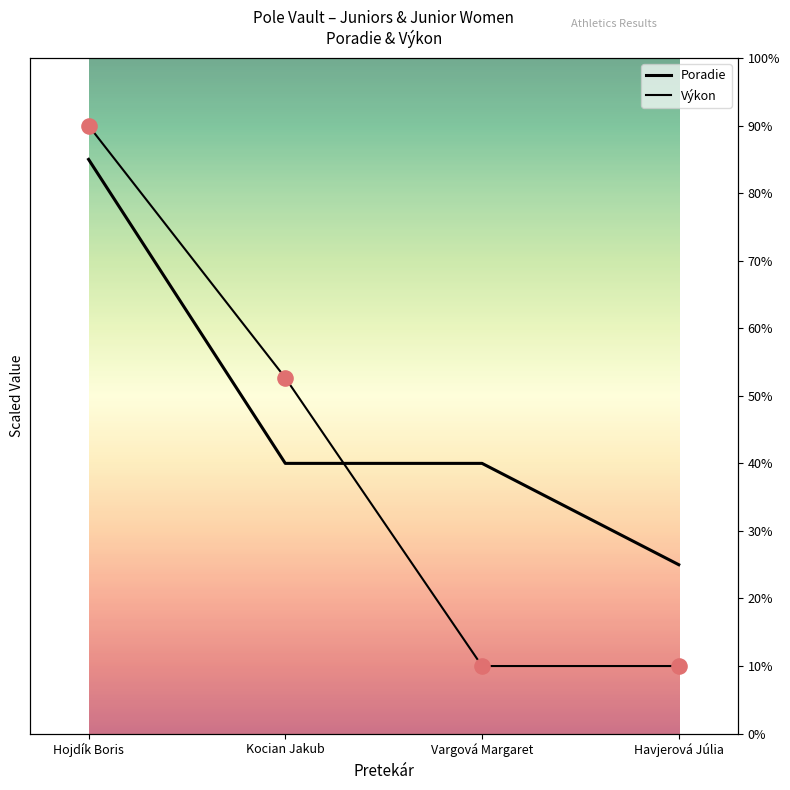

Which series has the largest Y range (max minus min)?

Výkon